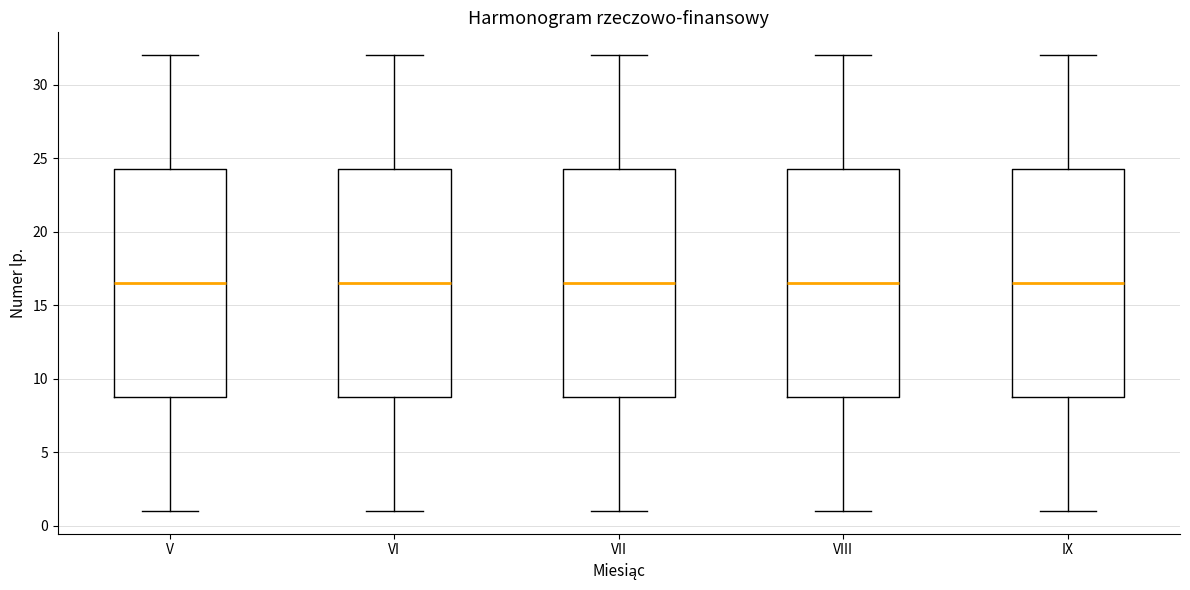

Reading left to right, read every box against the y-axis: the position of its median line, the range the box covers, and the ends of its whiskers. The values are not printed on the chart, so give them approximately, as read against the axis.

V: median 16.5, box 9.0 to 24.5, whiskers 1.0 to 32.0
VI: median 16.5, box 9.0 to 24.5, whiskers 1.0 to 32.0
VII: median 16.5, box 9.0 to 24.5, whiskers 1.0 to 32.0
VIII: median 16.5, box 9.0 to 24.5, whiskers 1.0 to 32.0
IX: median 16.5, box 9.0 to 24.5, whiskers 1.0 to 32.0